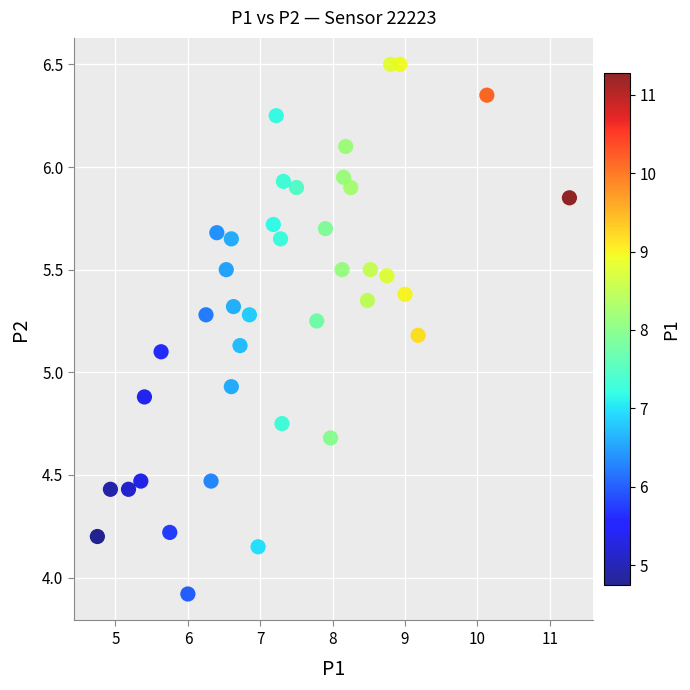

What is the range of Y values (max minus min)?

2.6